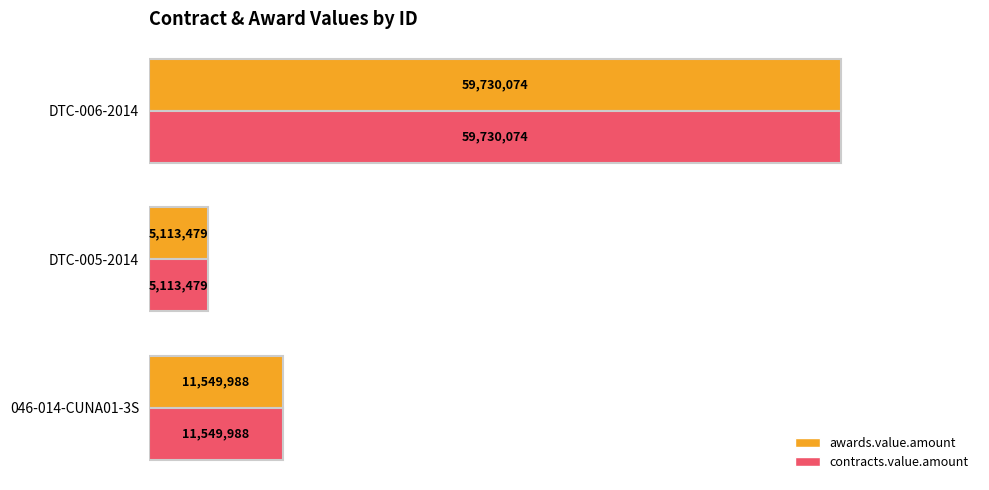

What are all the series names shown in the legend?

awards.value.amount, contracts.value.amount